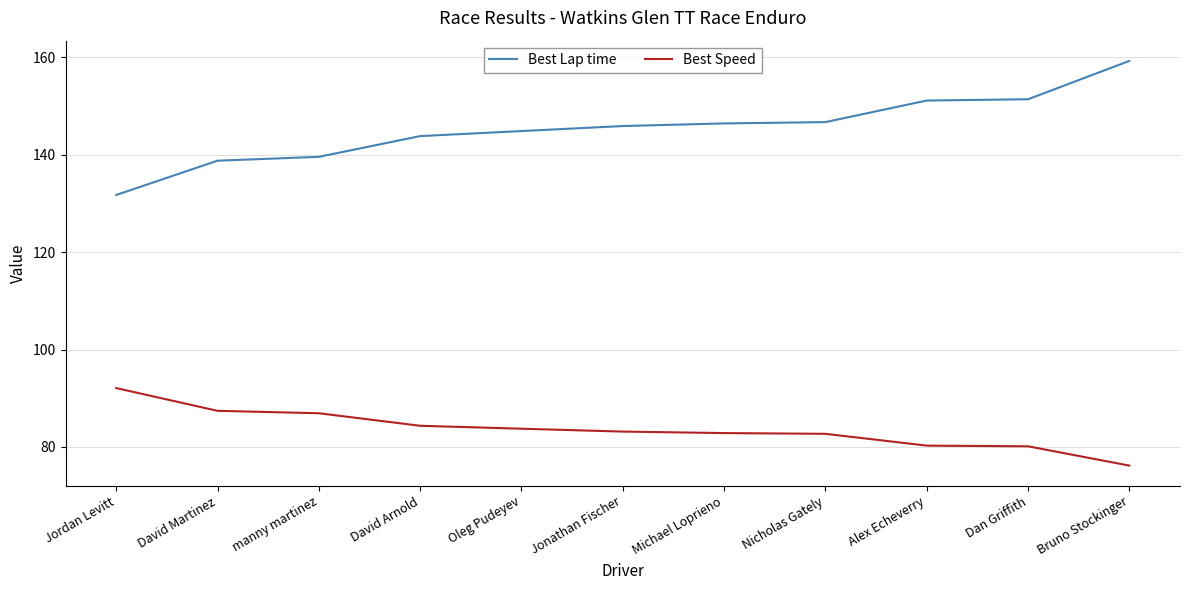

The Best Lap time series shows 60.7 at Michael Loprieno. True or false?

False